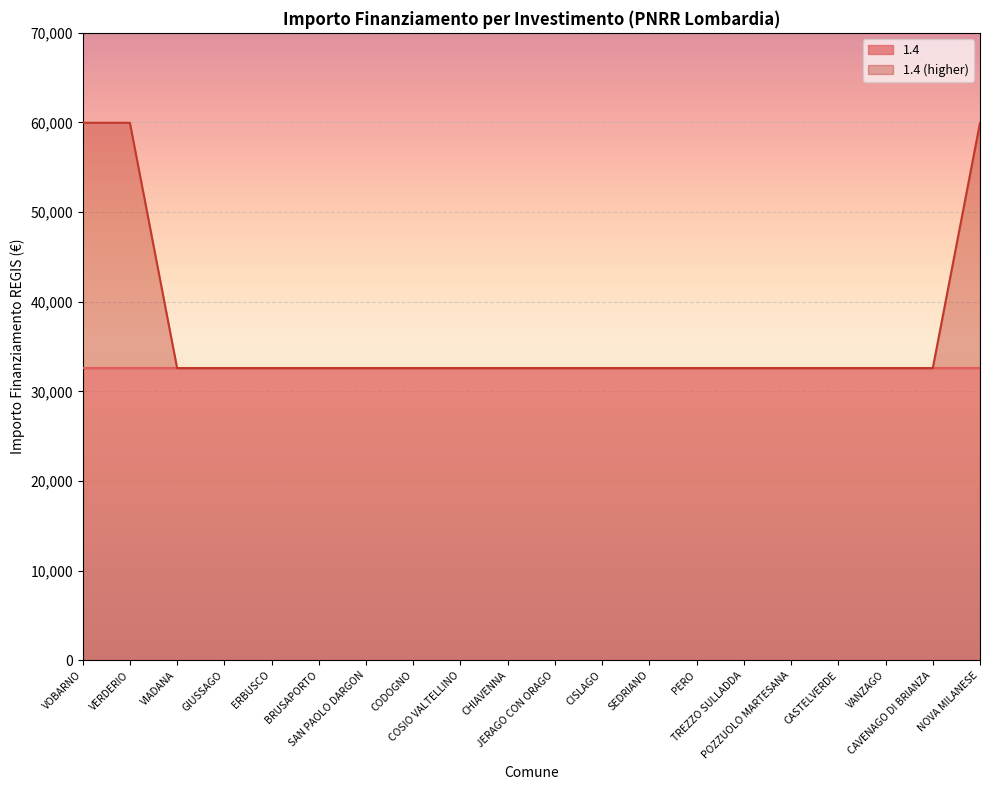

At which category does the chart reach its minimum across all series?

VIADANA